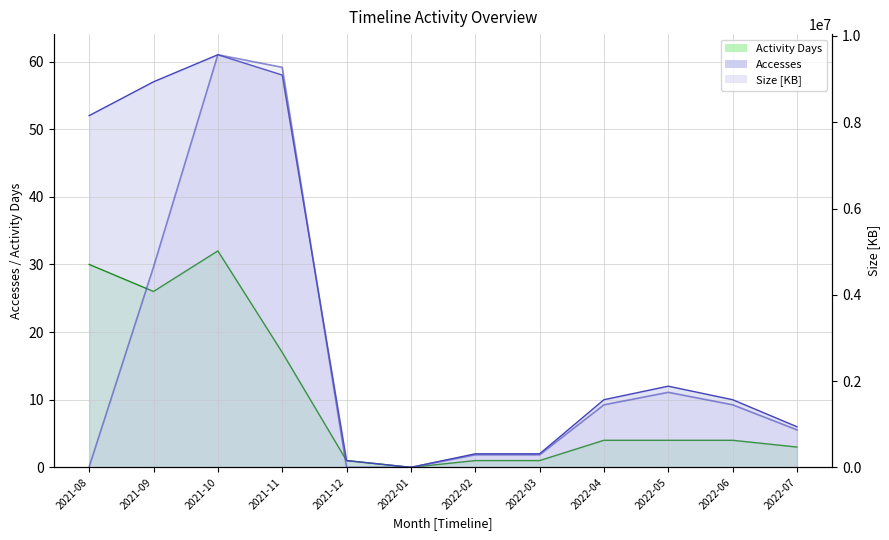

What is the difference between the maximum and minimum values in the Activity Days Line series?

32